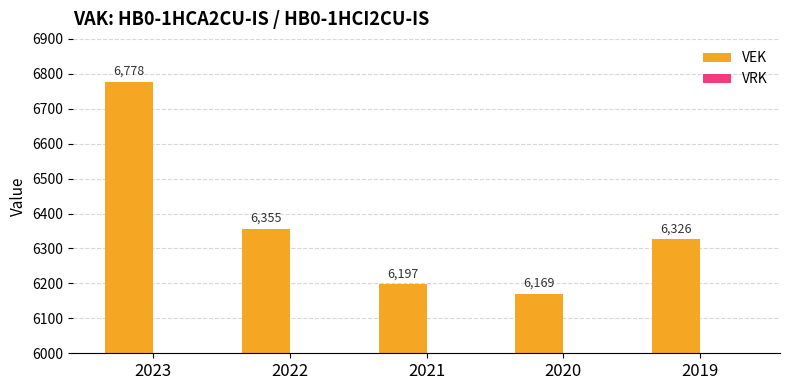

What is the ratio of the value at 2020 to the value at 2019?

1.0